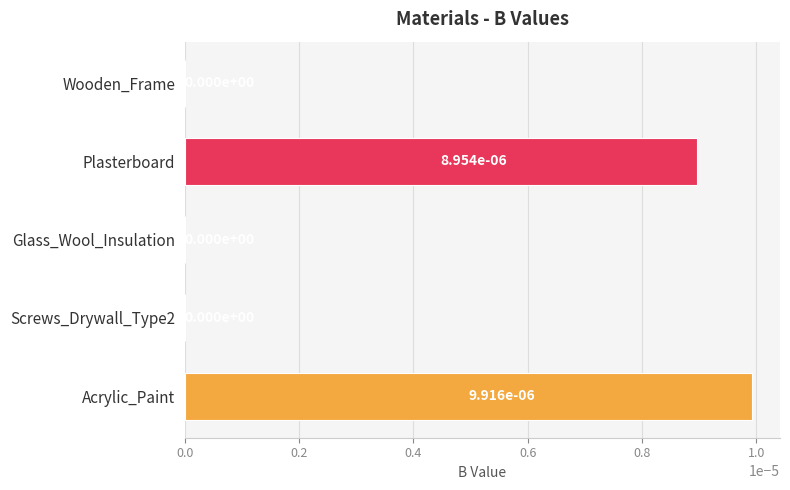

True or false: the data shows 0.0 at Plasterboard.

True